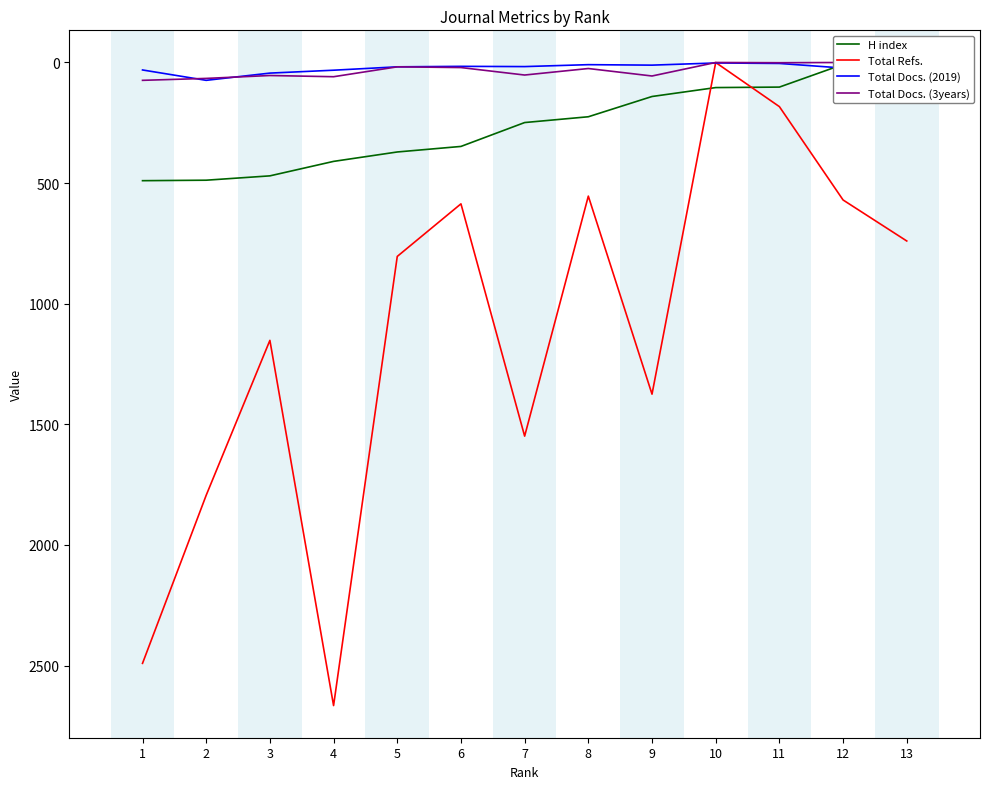

Rank the series by their maximum value, from lowest to highest.

Total Docs. (2019), Total Docs. (3years), H index, Total Refs.